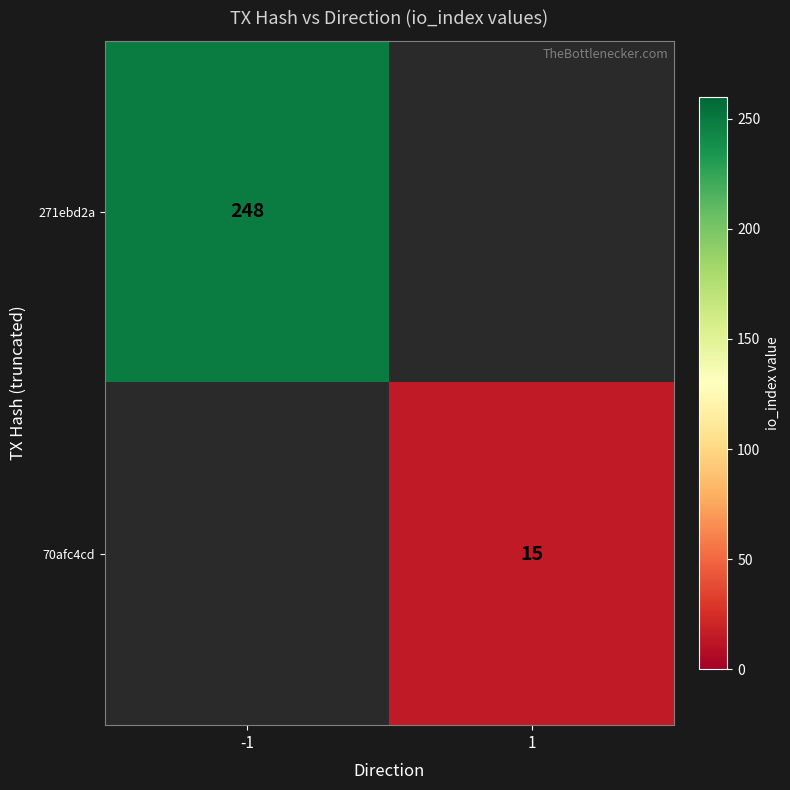

True or false: 70afc4cd has a value of 6 at 1.

False